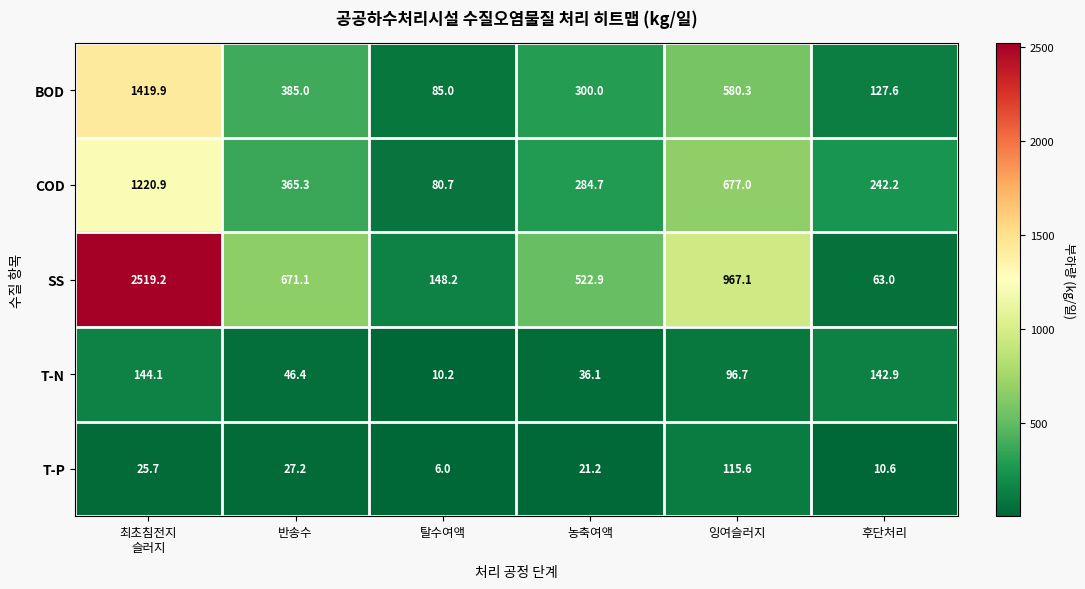

How many data points in T-P are less than 25?

3